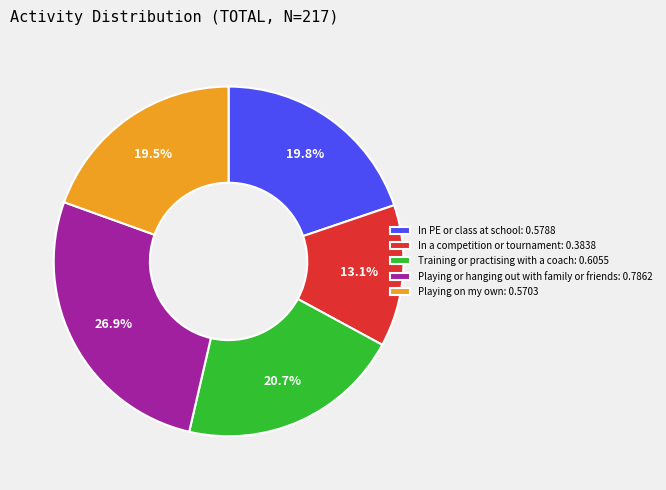

Is Playing on my own the majority of the pie?

No